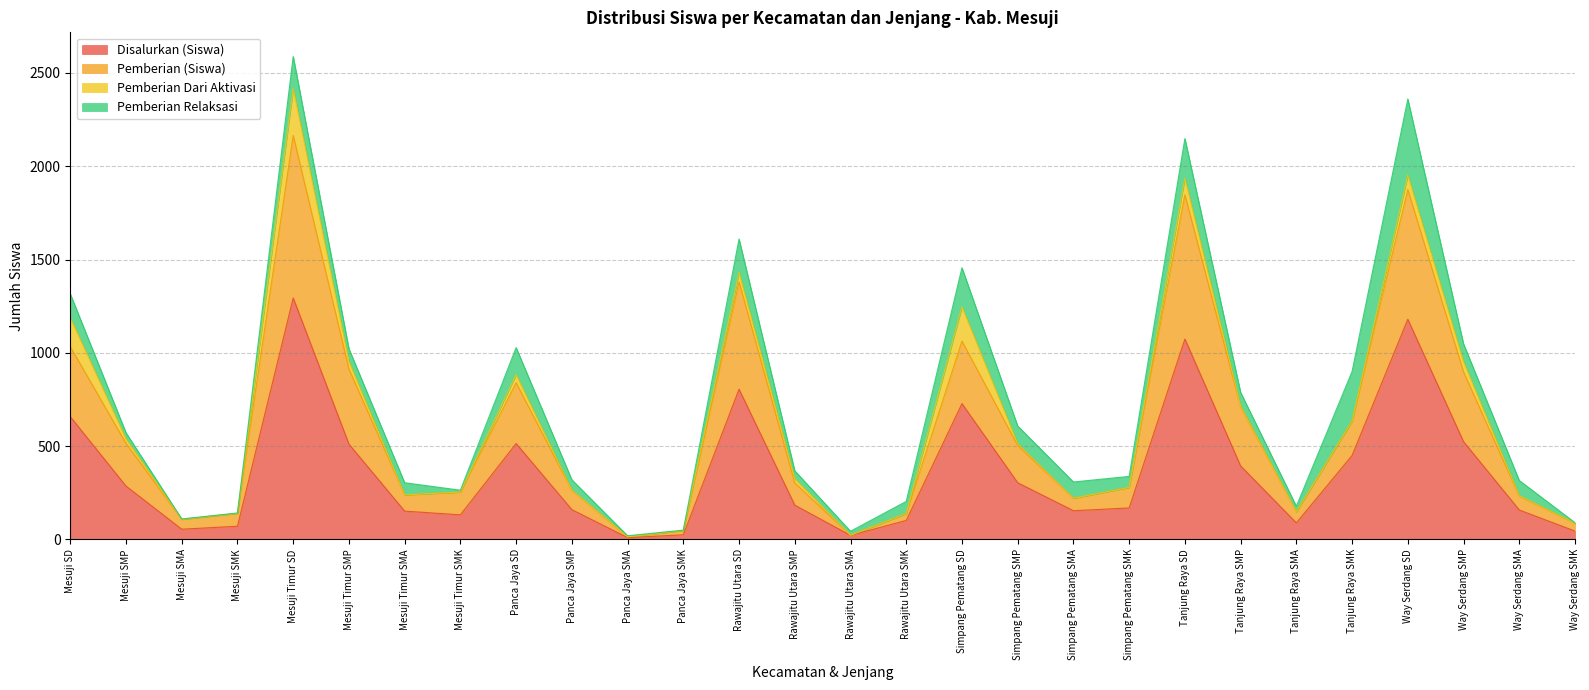

Where is the first local minimum for Disalurkan (Siswa)?

Mesuji SMA